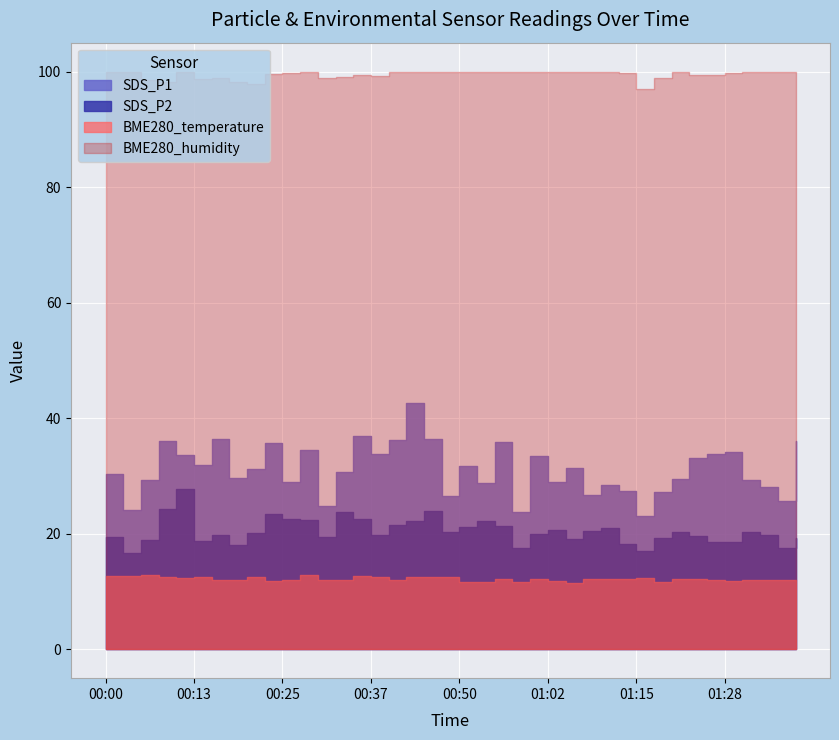

Which series has the widest spread of values?

SDS_P1